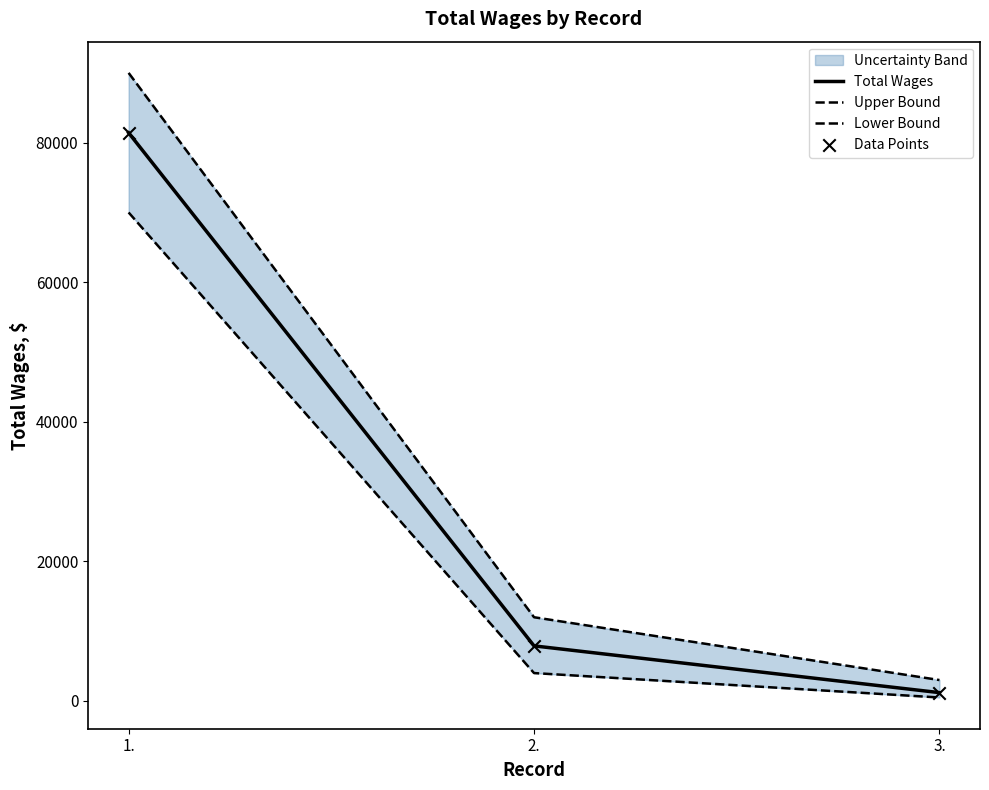

Which series has the widest spread of Y values?

Upper Bound